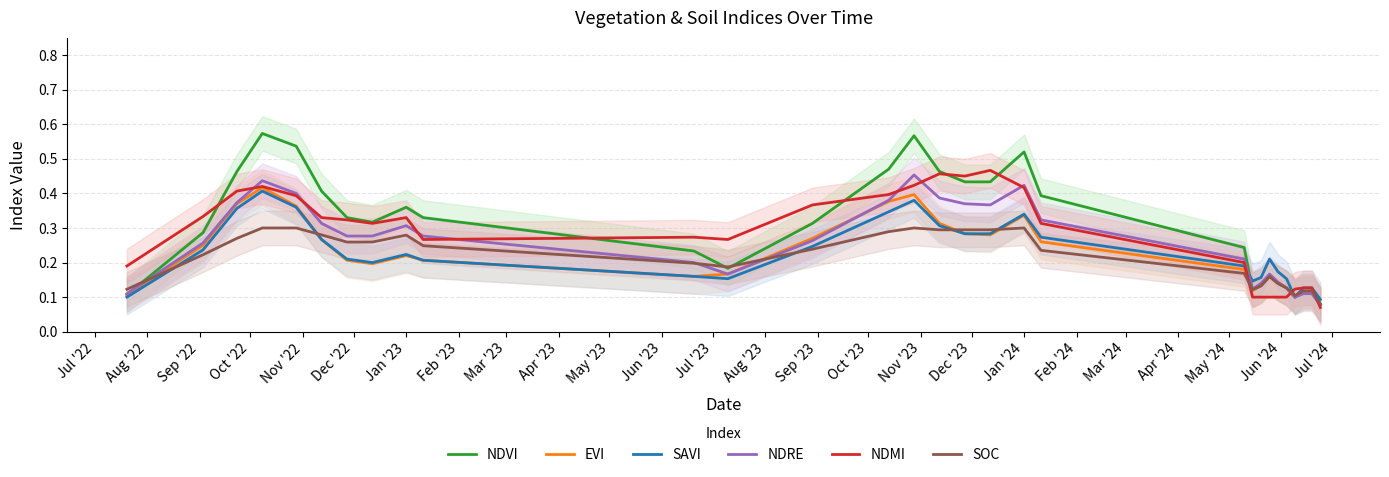

Which series has the largest range (max minus min)?

NDVI